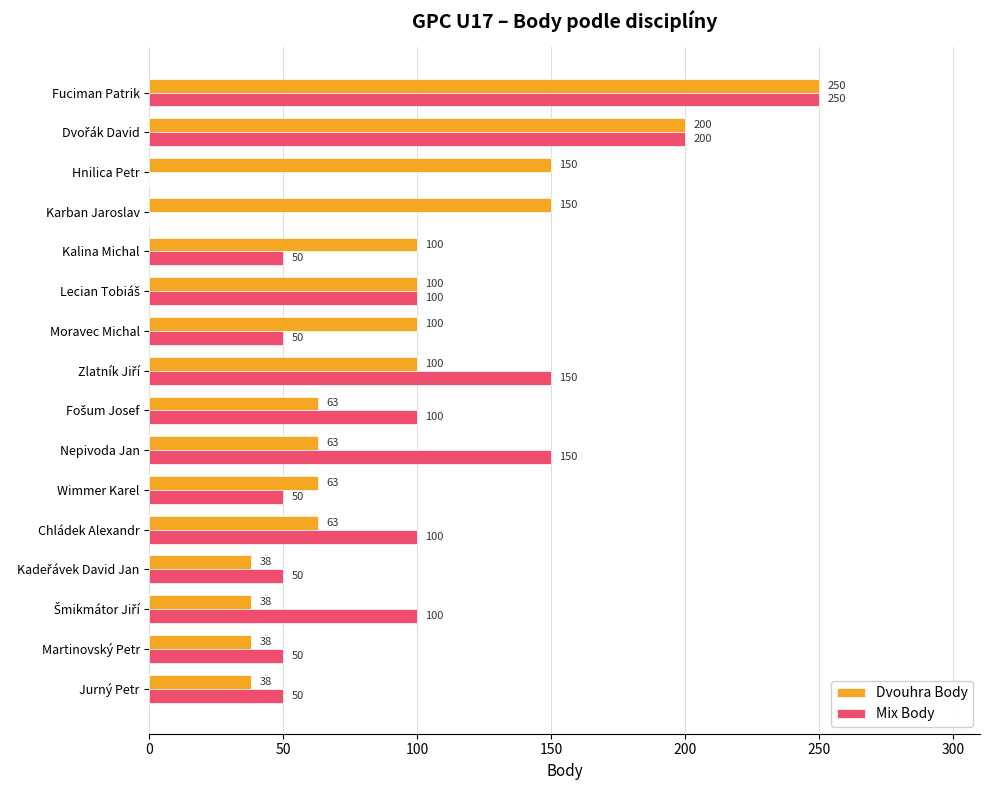

Which label corresponds to the largest value in the chart?

Fuciman Patrik